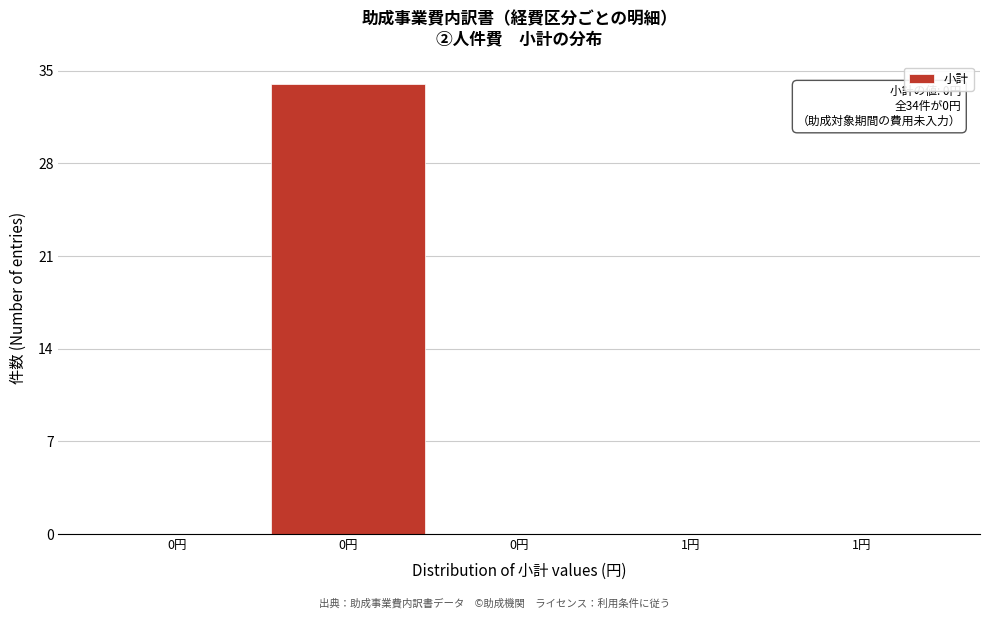

How many data points does each series have?

5